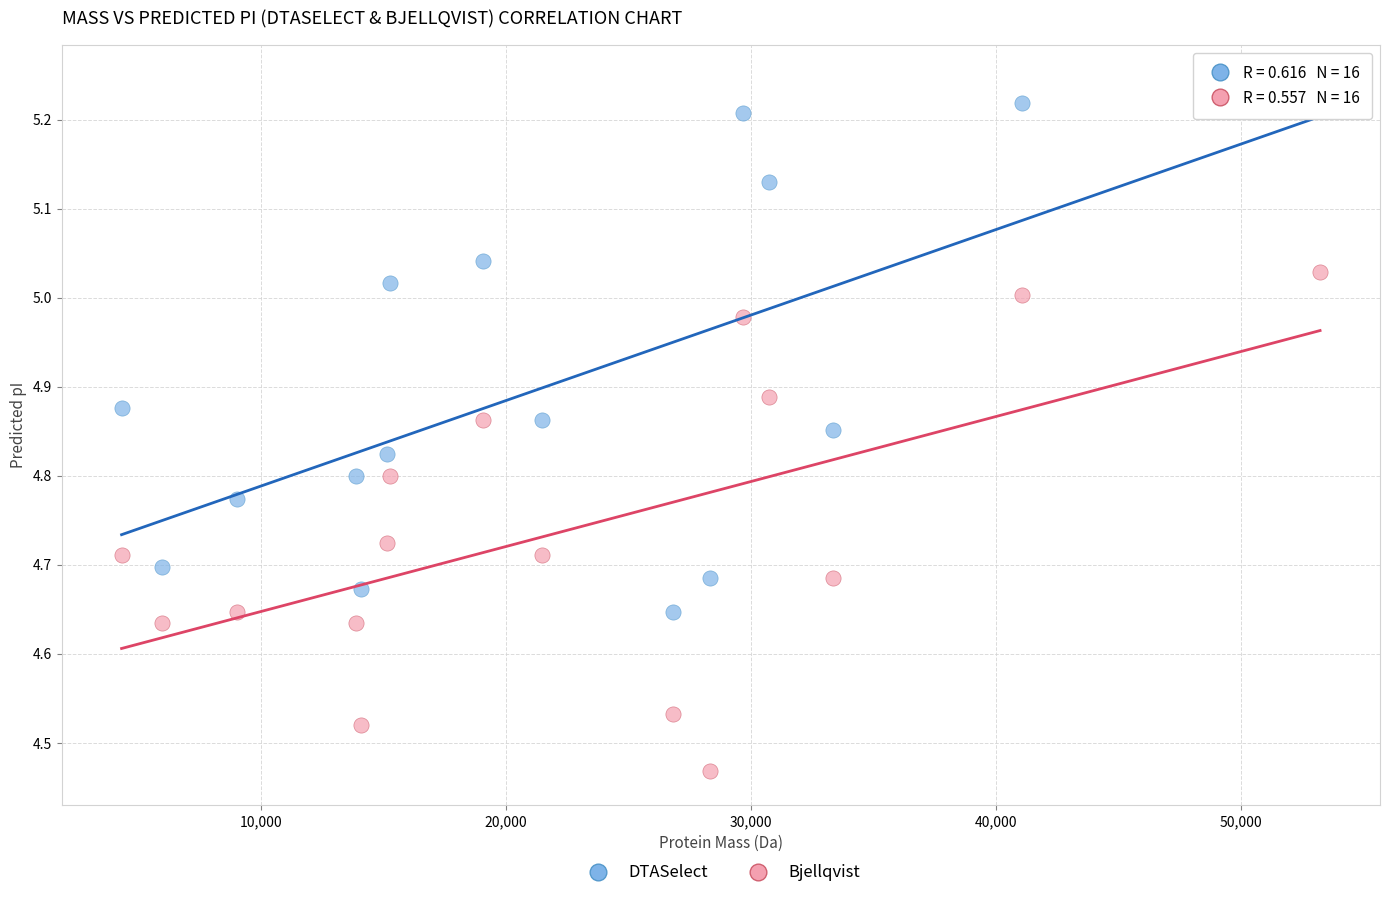

What is the X range (max minus min) for the scatter plot?

48923.0